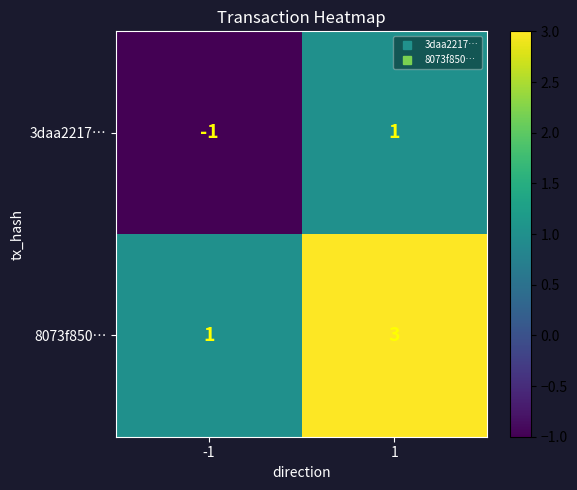

At which category is the sum across all series the highest?

1